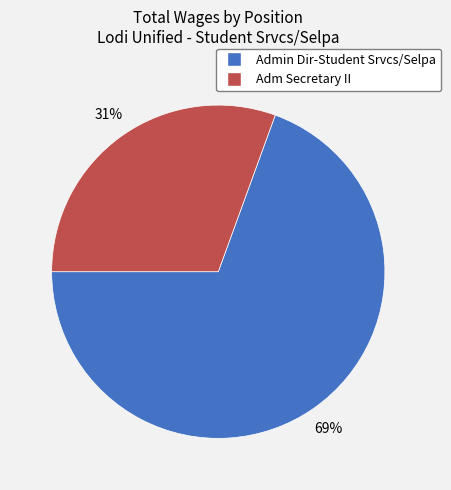

Which slice is the largest?

Admin Dir-Student Srvcs/Selpa